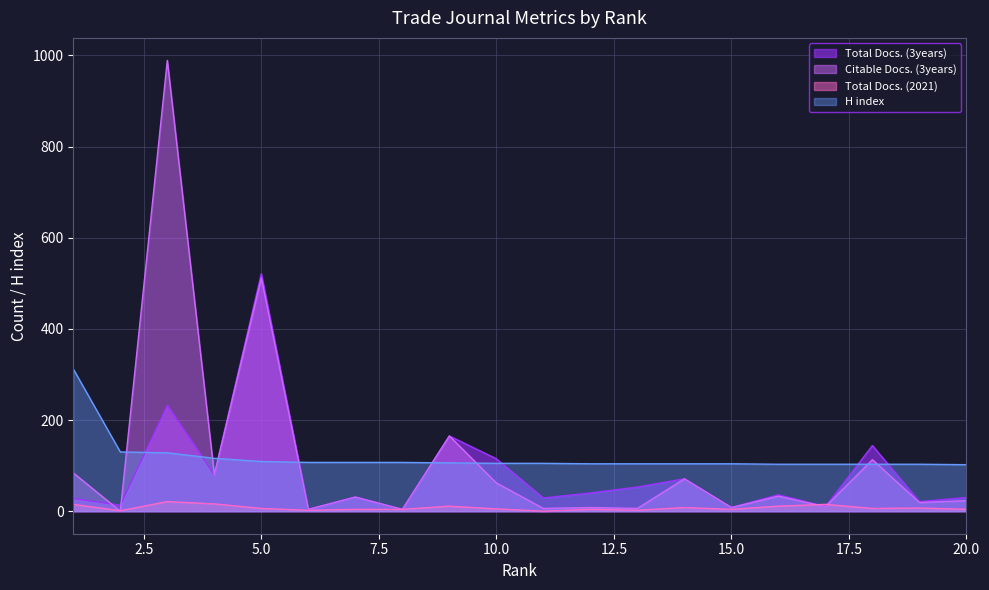

Rank the categories by Citable Docs. (3years) value from lowest to highest.

2, 6, 8, 11, 13, 12, 15, 17, 19, 20, 7, 16, 10, 14, 4, 1, 18, 9, 5, 3